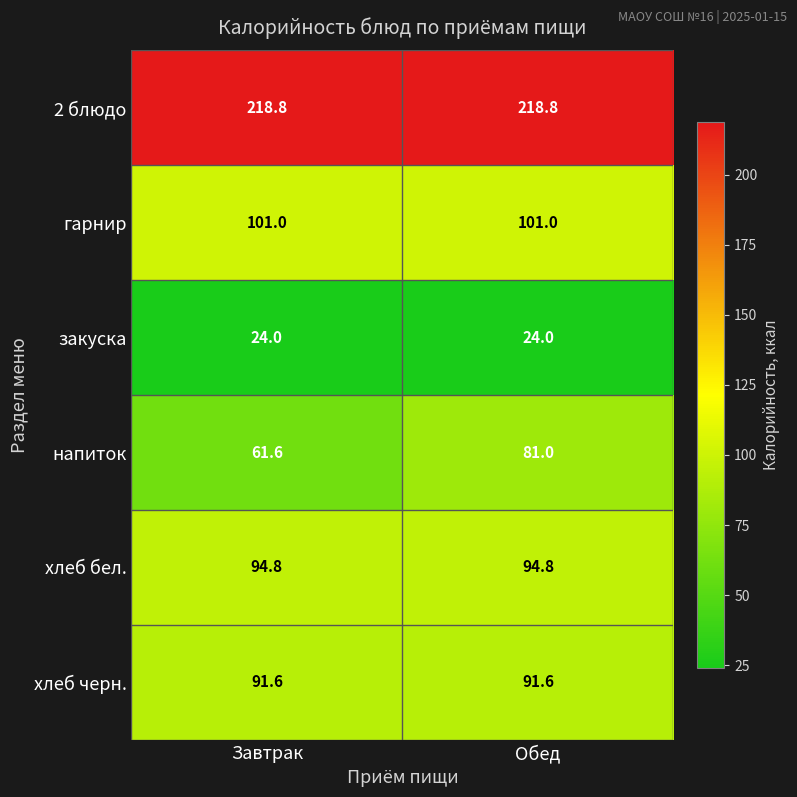

List the series in order of their peak value, lowest first.

закуска, напиток, хлеб черн., хлеб бел., гарнир, 2 блюдо